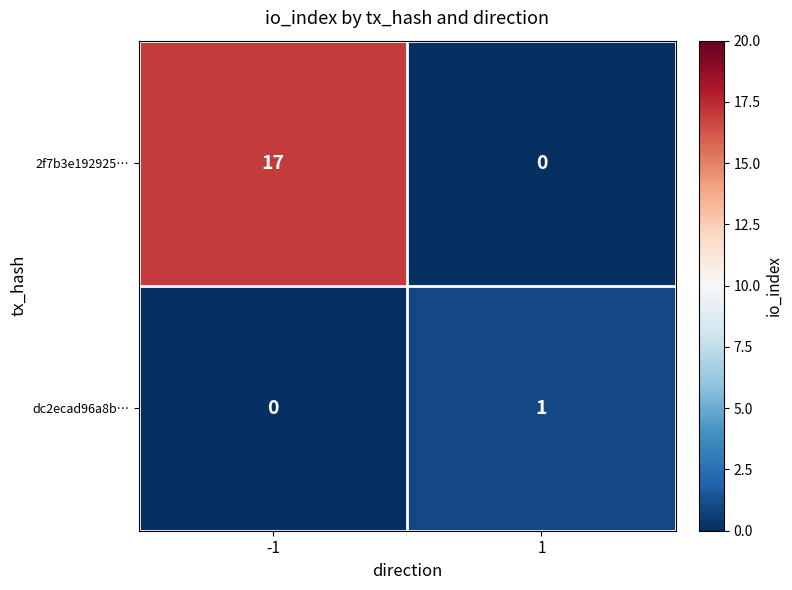

Which series has the largest total across all categories?

2f7b3e192925…